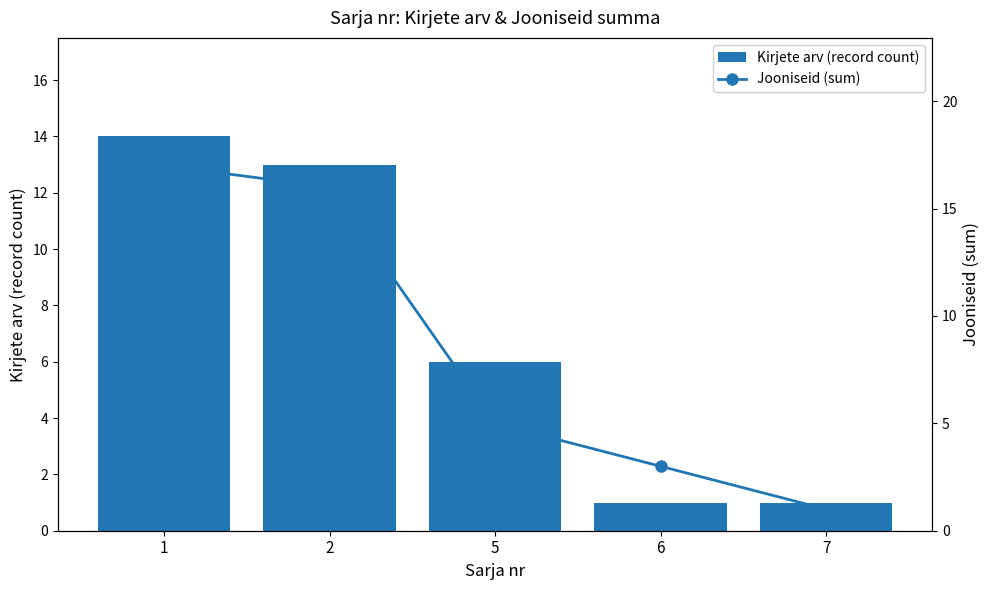

The value of Kirjete arv (record count) at 7 is 2. True or false?

False